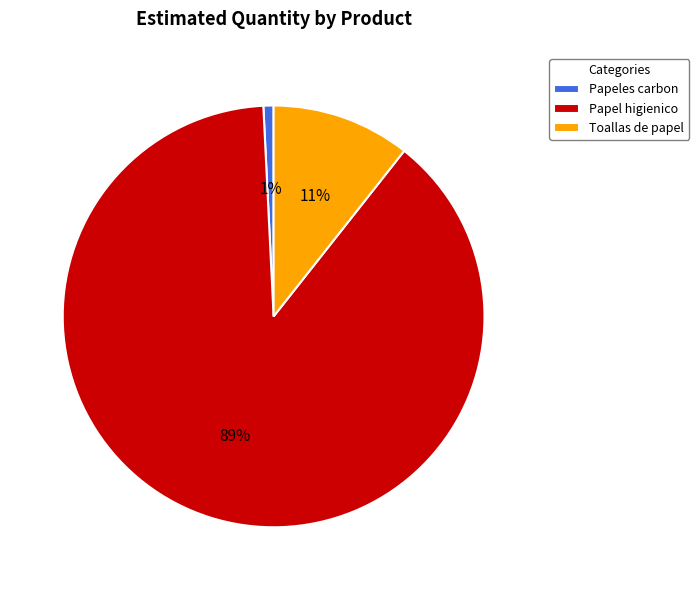

Which category has the biggest portion of the pie?

Papel higienico